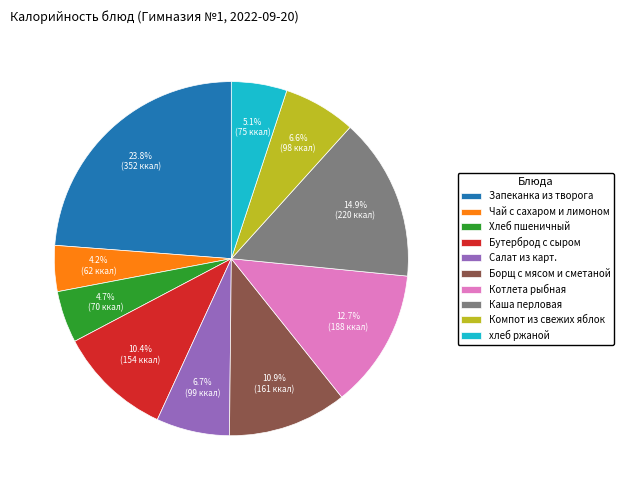

Approximately how many times larger is the value at Чай с сахаром и лимоном compared to Компот из свежих яблок?

0.6